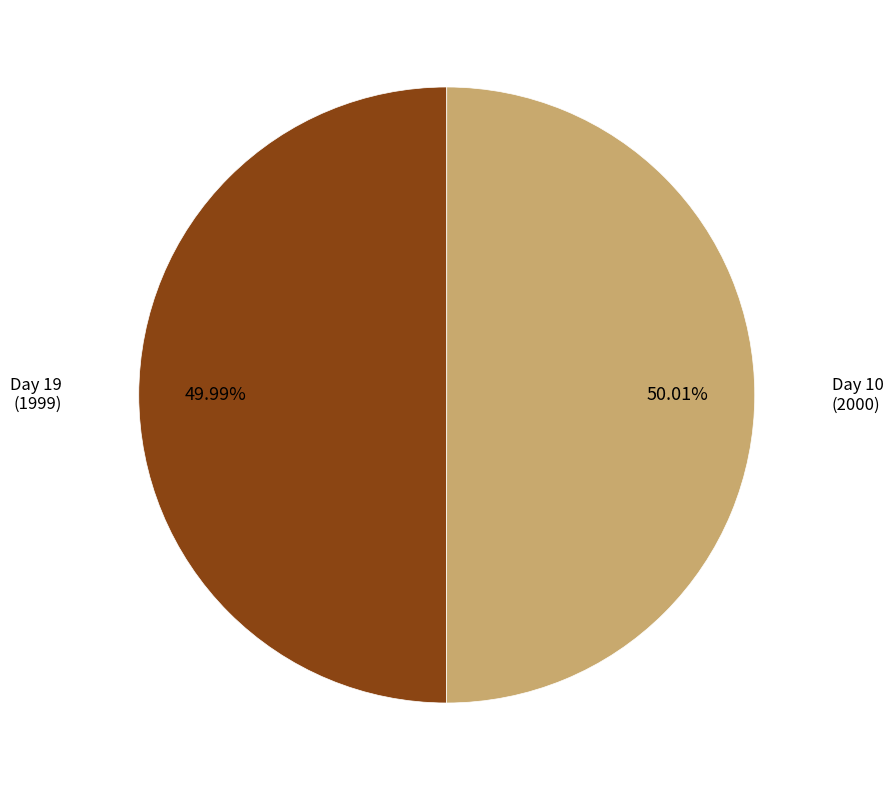

Combined, do Day 10 (2000) and Day 19 (1999) account for over 50%?

Yes